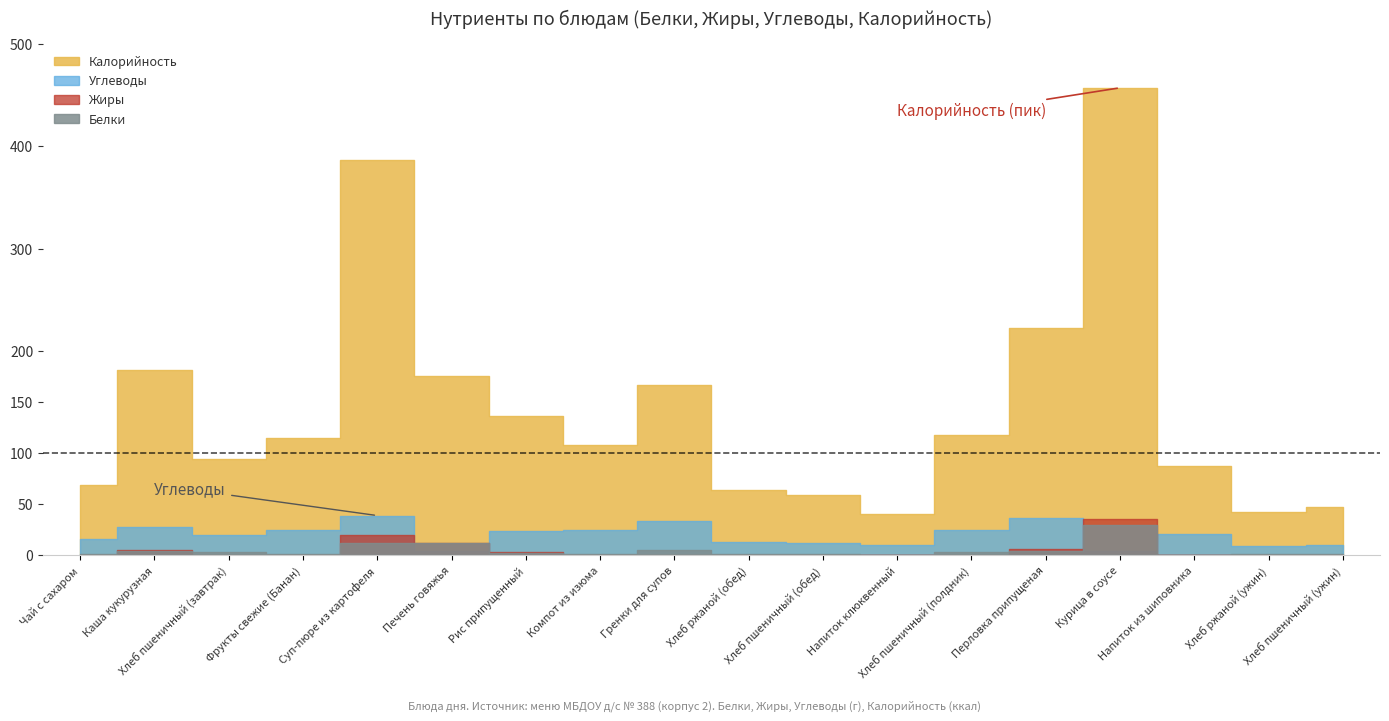

What is the maximum value shown in the chart?

457.4